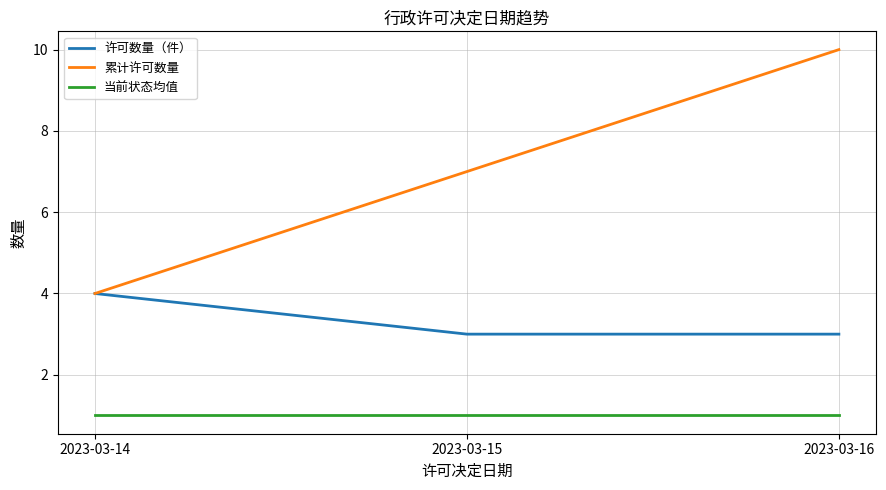

What is the sum of all 累计许可数量 values?

21